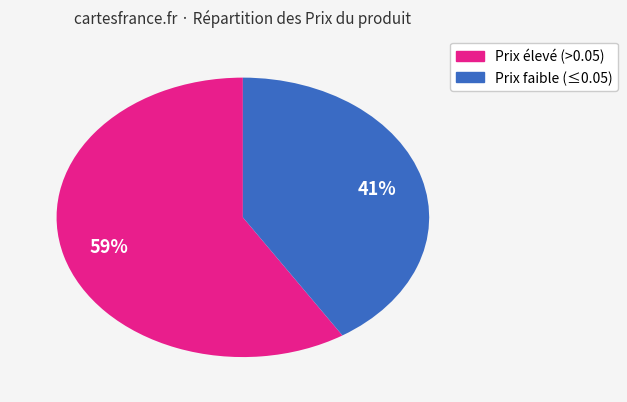

Is there a majority slice in this chart?

Yes